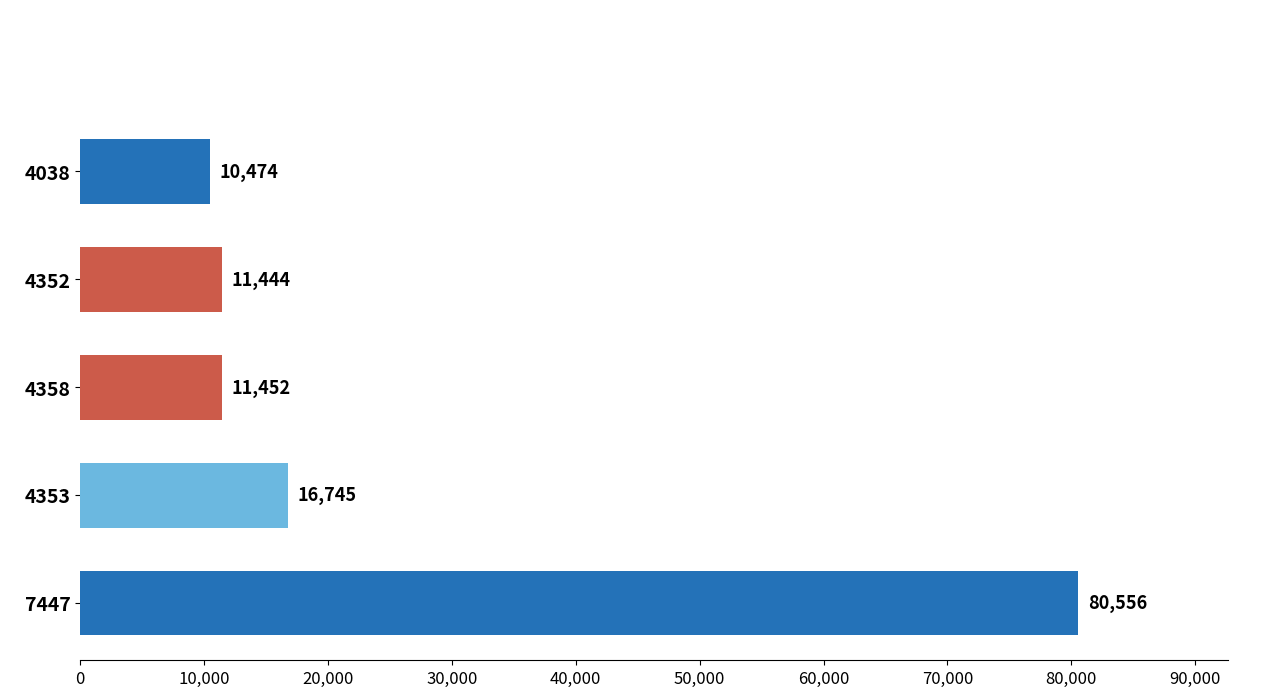

Is it true that the value at 7447 is 119363?

False